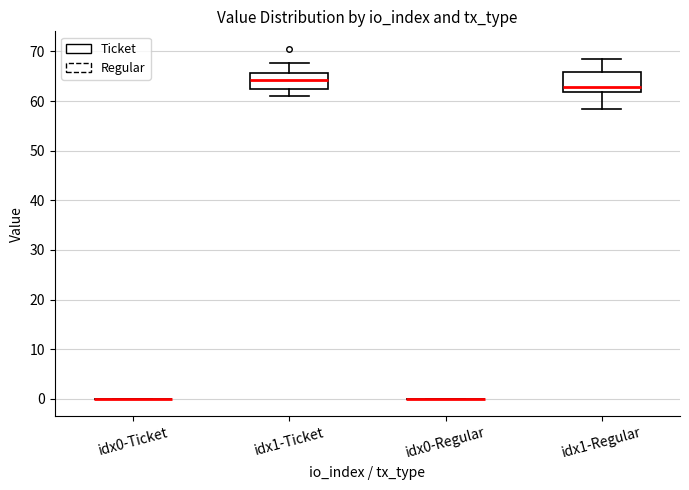

Reading left to right, transcribe this box plot: for each box, give where its median line is, the range the box spans, and where its two whiskers end, as read against the y-axis. The values are not printed on the chart, so give them approximately, as read against the axis.

idx0-Ticket: box collapsed to a line at 0, whiskers 0 to 0
idx1-Ticket: median 64, box 62 to 66, whiskers 61 to 68
idx0-Regular: box collapsed to a line at 0, whiskers 0 to 0
idx1-Regular: median 63, box 62 to 66, whiskers 58 to 68